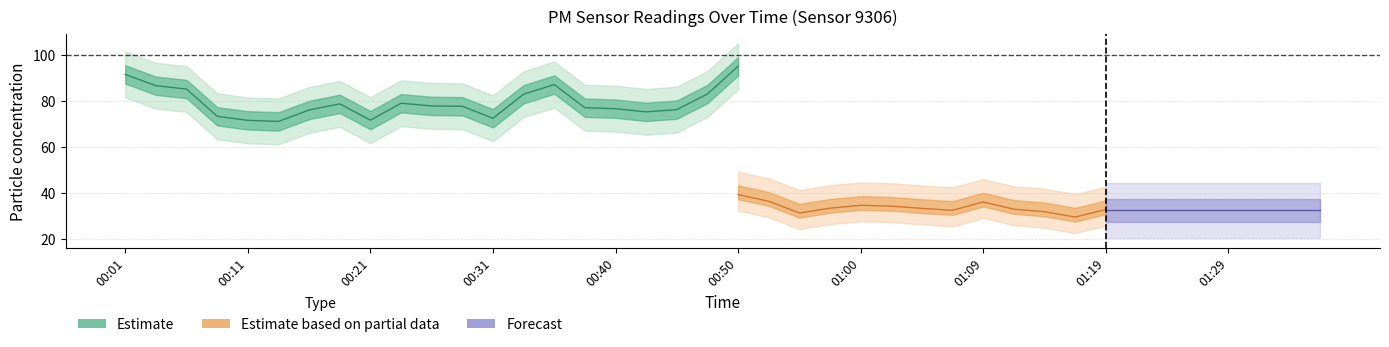

Is this an area chart (filled region under the line)?

No